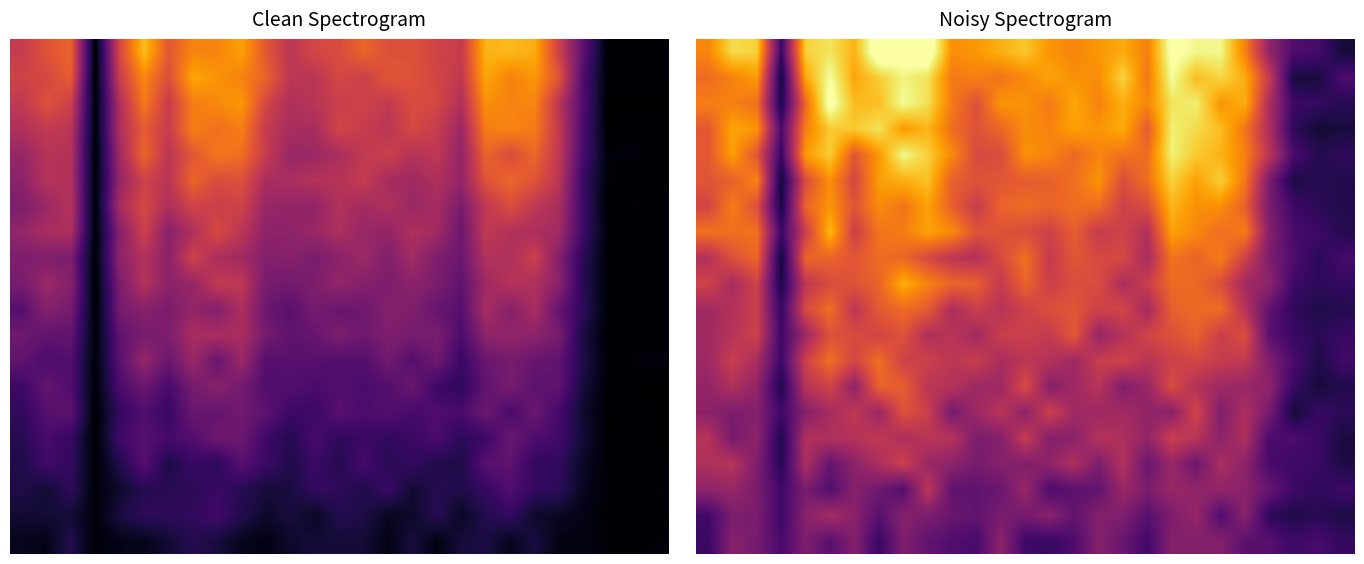

What is the total value across all series at 20?

217.6